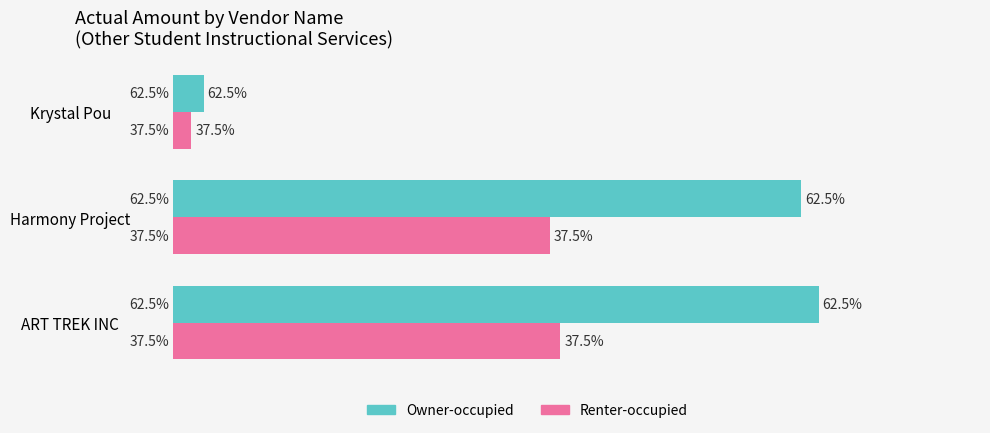

What are all the series names shown in the legend?

Owner-occupied, Renter-occupied